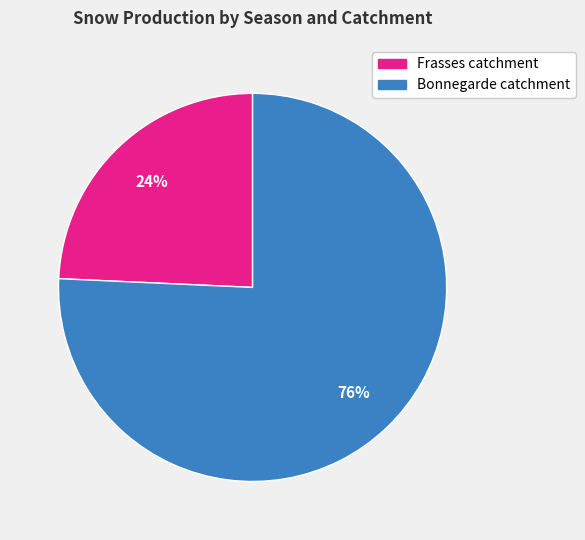

Do Frasses catchment and Bonnegarde catchment together represent more than half of the pie?

Yes